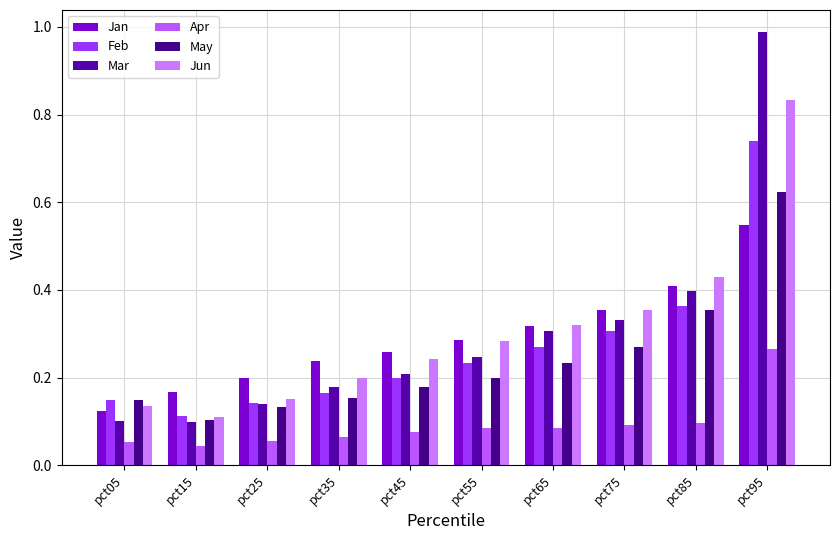

Are the bars horizontal?

No